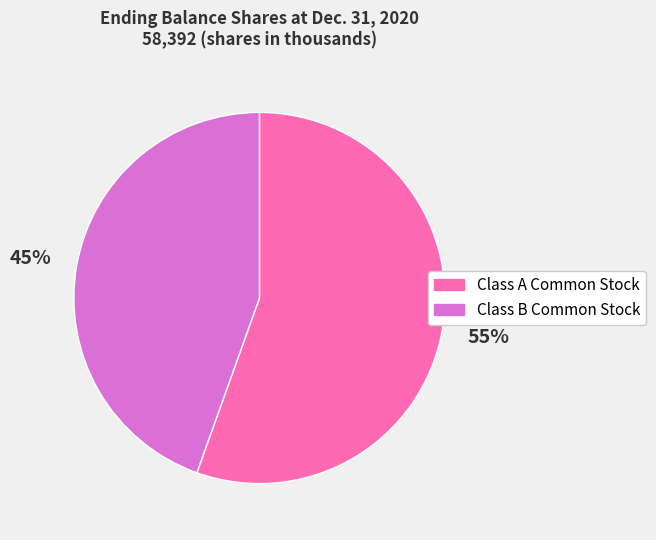

To the nearest percent, what is the combined percentage of Class B Common Stock and Class A Common Stock?

100%